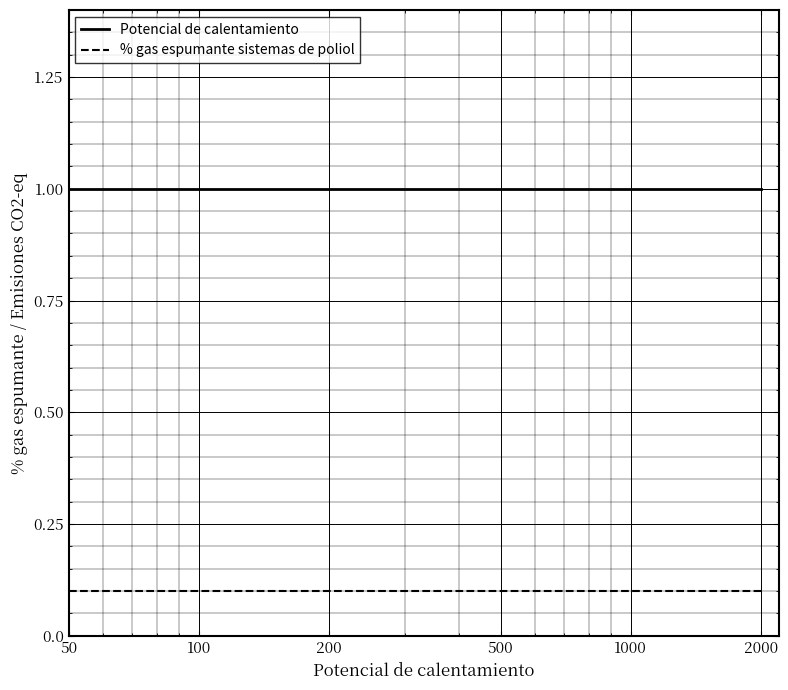

What is the minimum value shown in the chart?

0.1